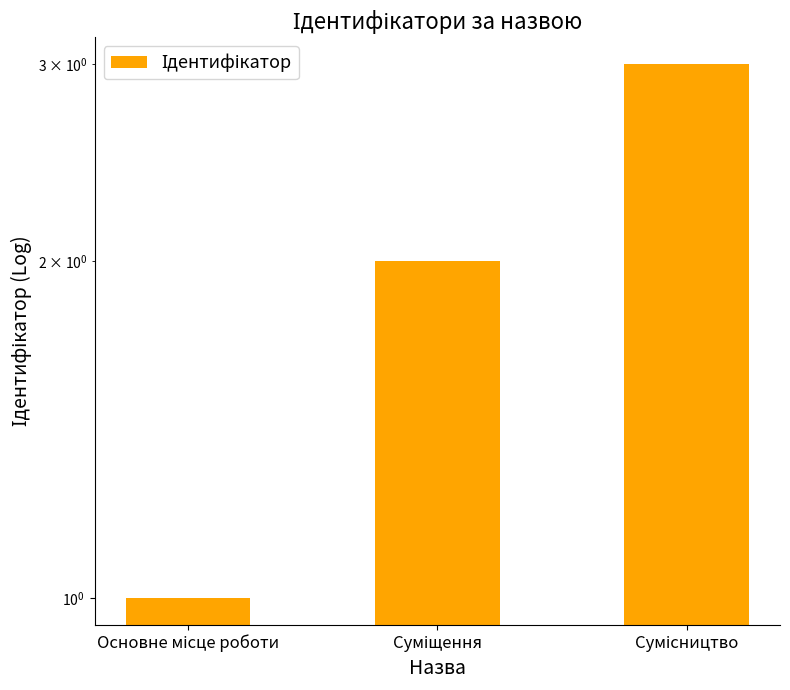

How many data points are less than 2?

1